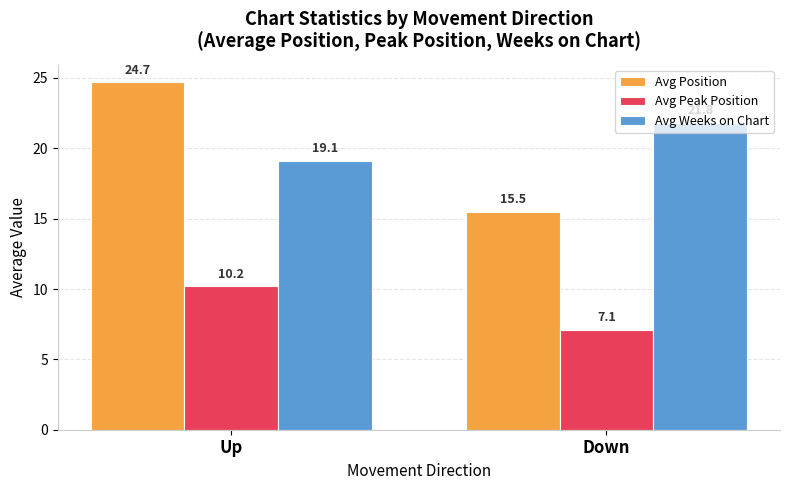

At which category is the sum across all series the highest?

Up